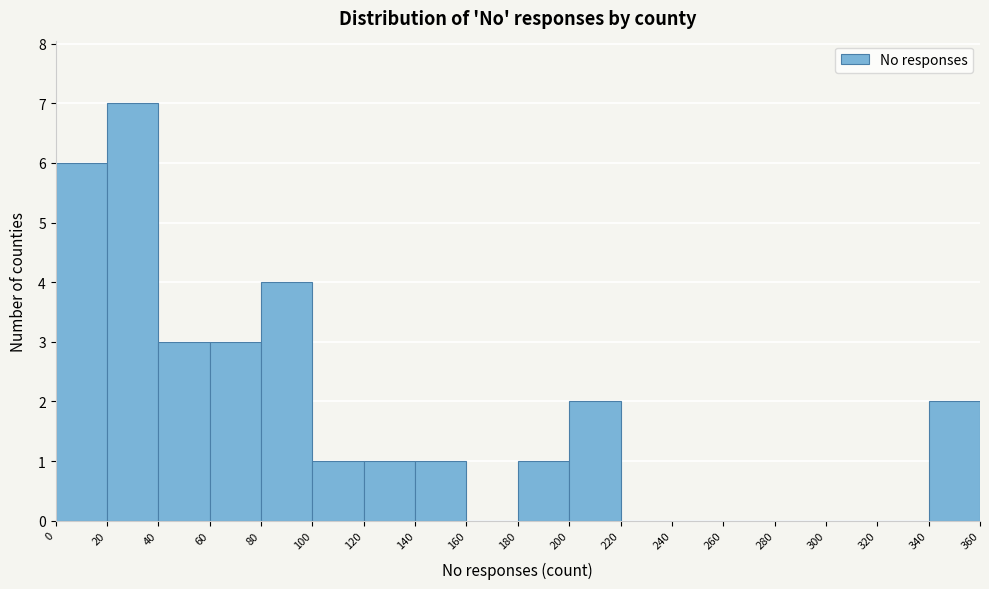

Reading left to right, list every bar in this chart as the range it spans on the x-axis followed by its height. The values are not printed on the chart, so give them approximately, as read against the axis.

0 to 20: 6
20 to 40: 7
40 to 60: 3
60 to 80: 3
80 to 100: 4
100 to 120: 1
120 to 140: 1
140 to 160: 1
160 to 180: 0
180 to 200: 1
200 to 220: 2
220 to 240: 0
240 to 260: 0
260 to 280: 0
280 to 300: 0
300 to 320: 0
320 to 340: 0
340 to 360: 2